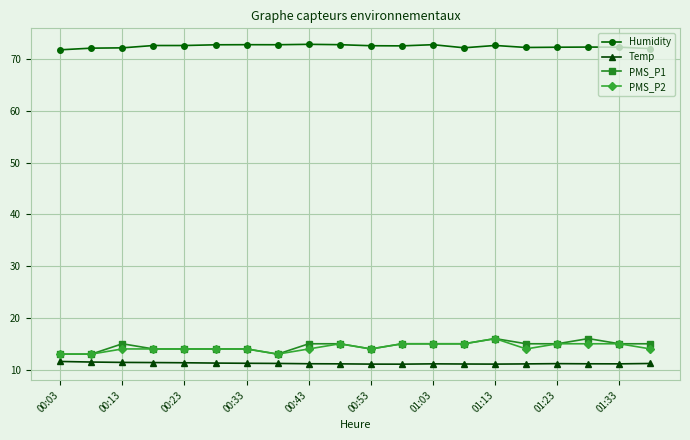

True or false: Humidity and PMS_P1 cross at least once.

False